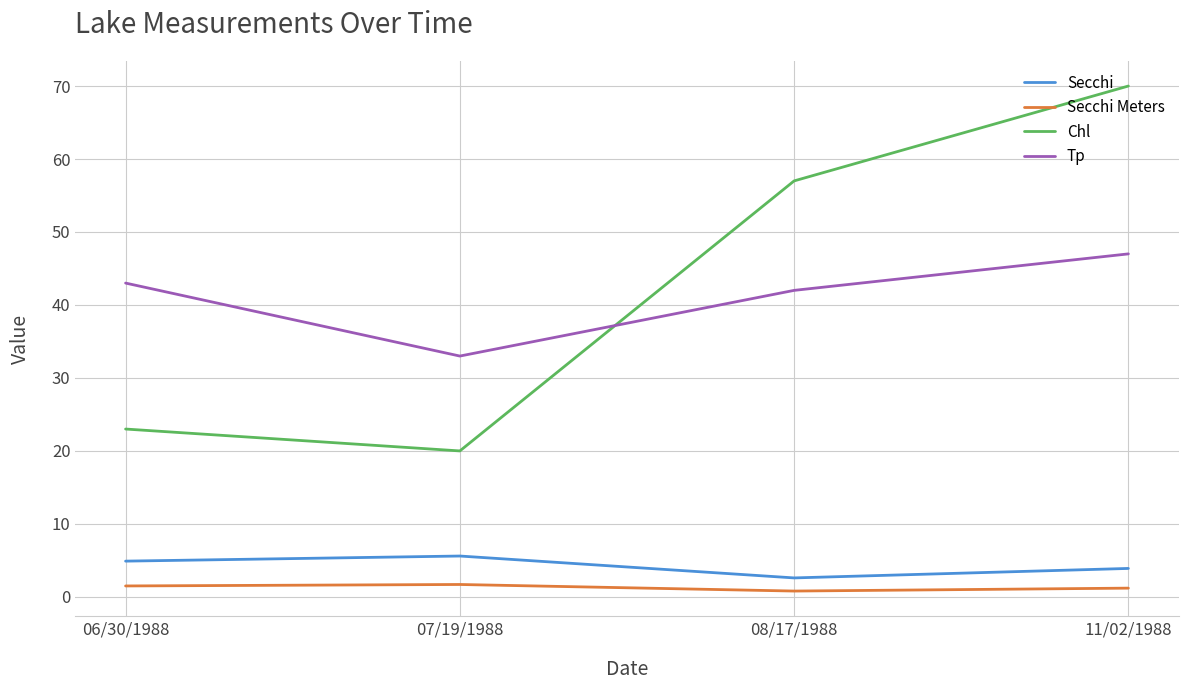

Is it true that Tp equals 63.8 at 11/02/1988?

False